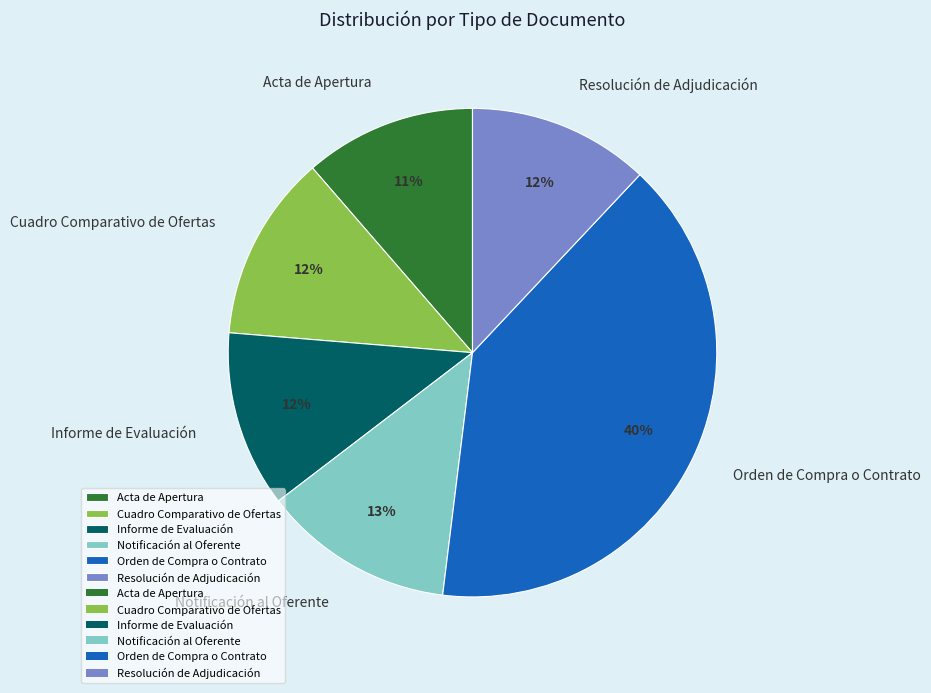

Is the sum of Cuadro Comparativo de Ofertas and Notificación al Oferente greater than half?

No